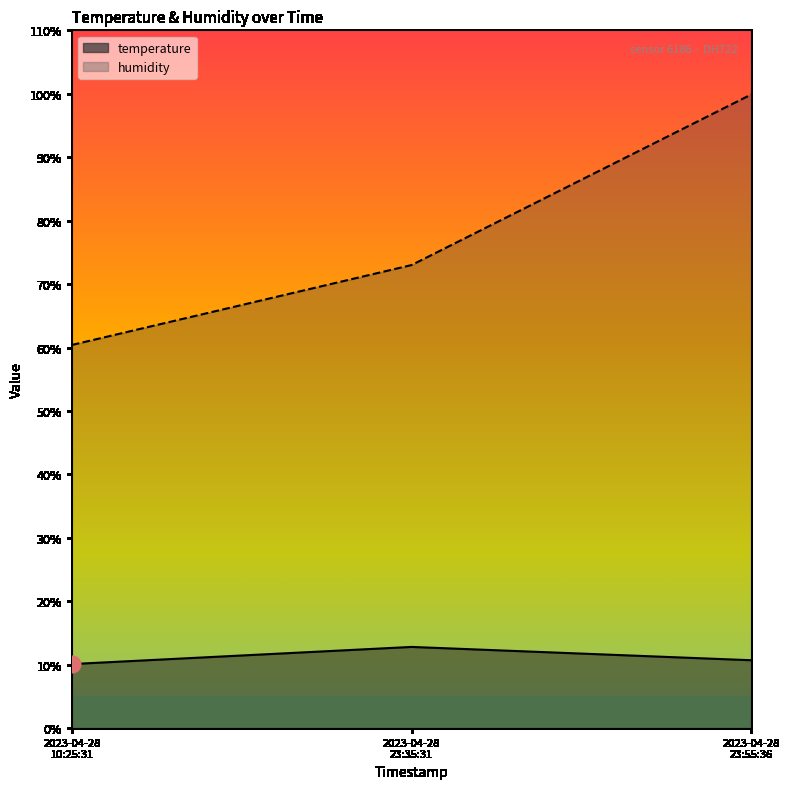

Reading left to right, transcribe all the data shown in this chart.

temperature: 10.1	12.8	10.7
humidity: 60.4	73.0	99.9